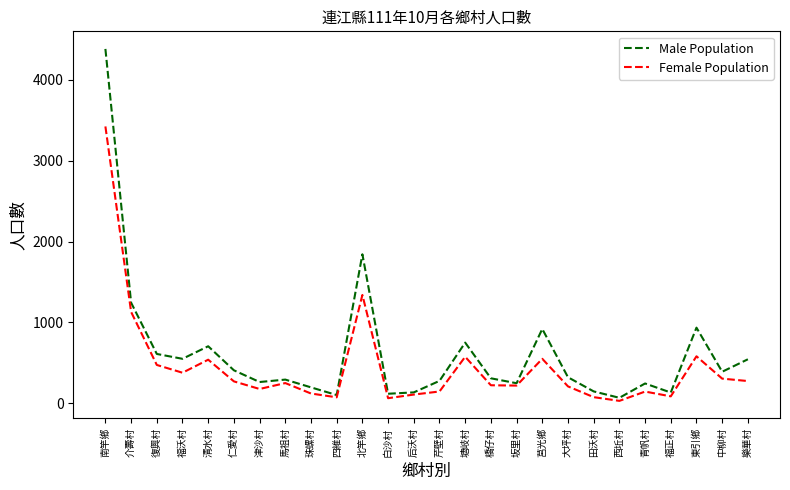

Is it true that Male Population equals 119 at 白沙村?

True